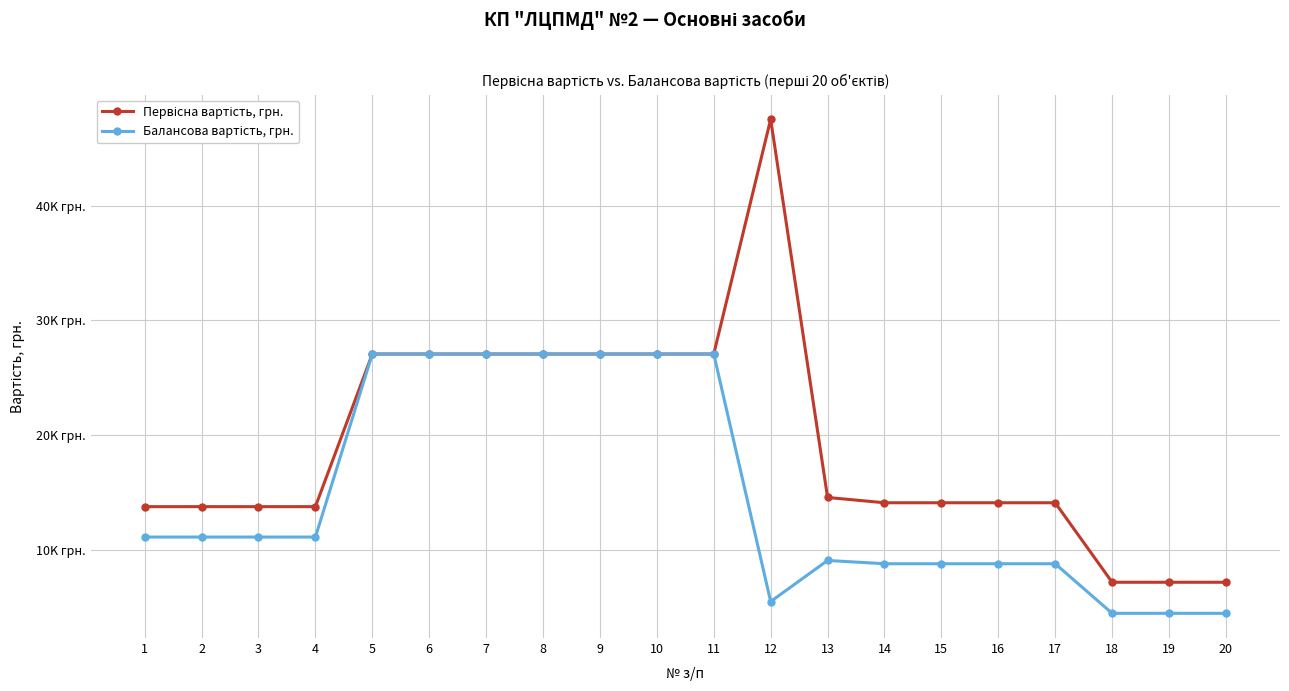

List the series in order of their peak value, highest first.

Первісна вартість, грн., Балансова вартість, грн.